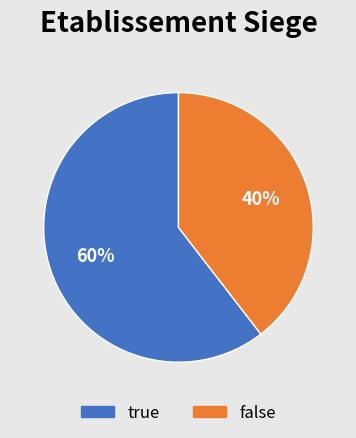

The false slice represents 27% of the pie. True or false?

False